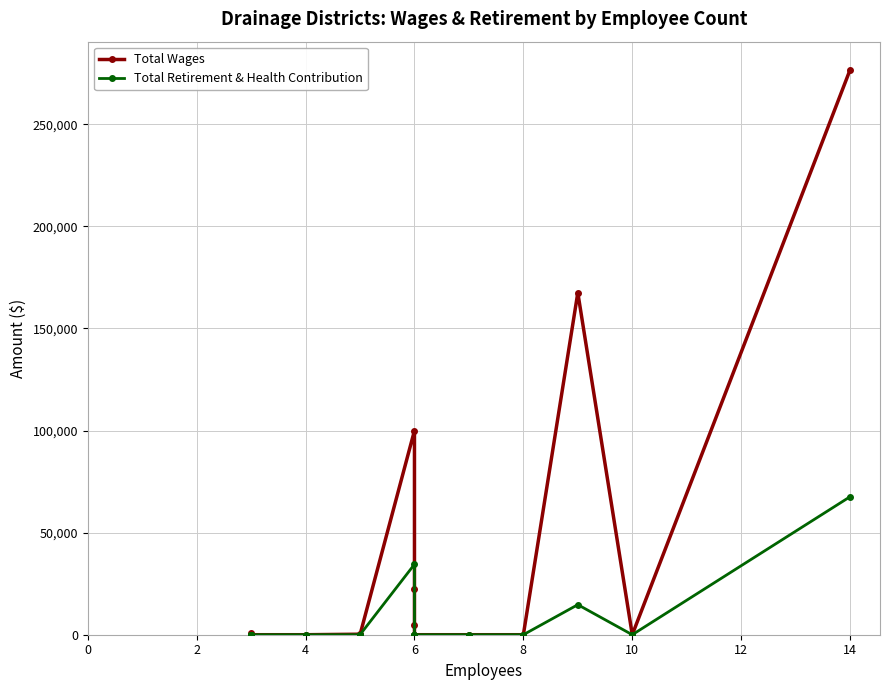

What is the average value of the Total Retirement & Health Contribution series?

5838